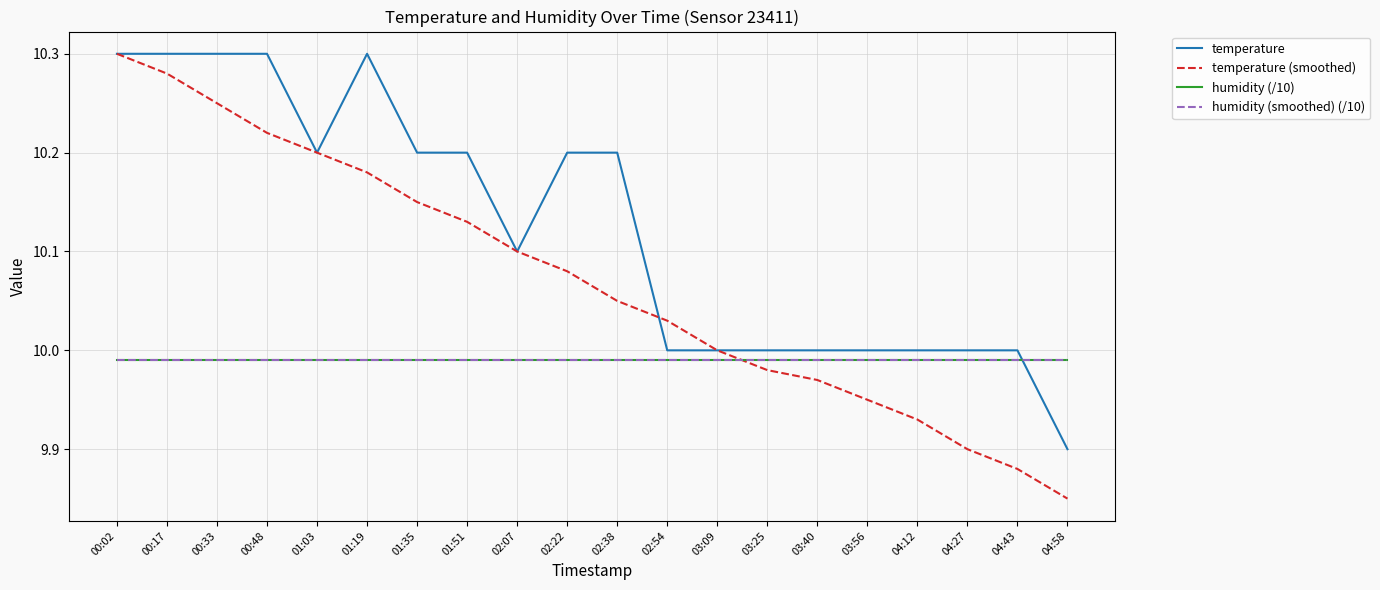

Is this an area chart (filled region under the line)?

No